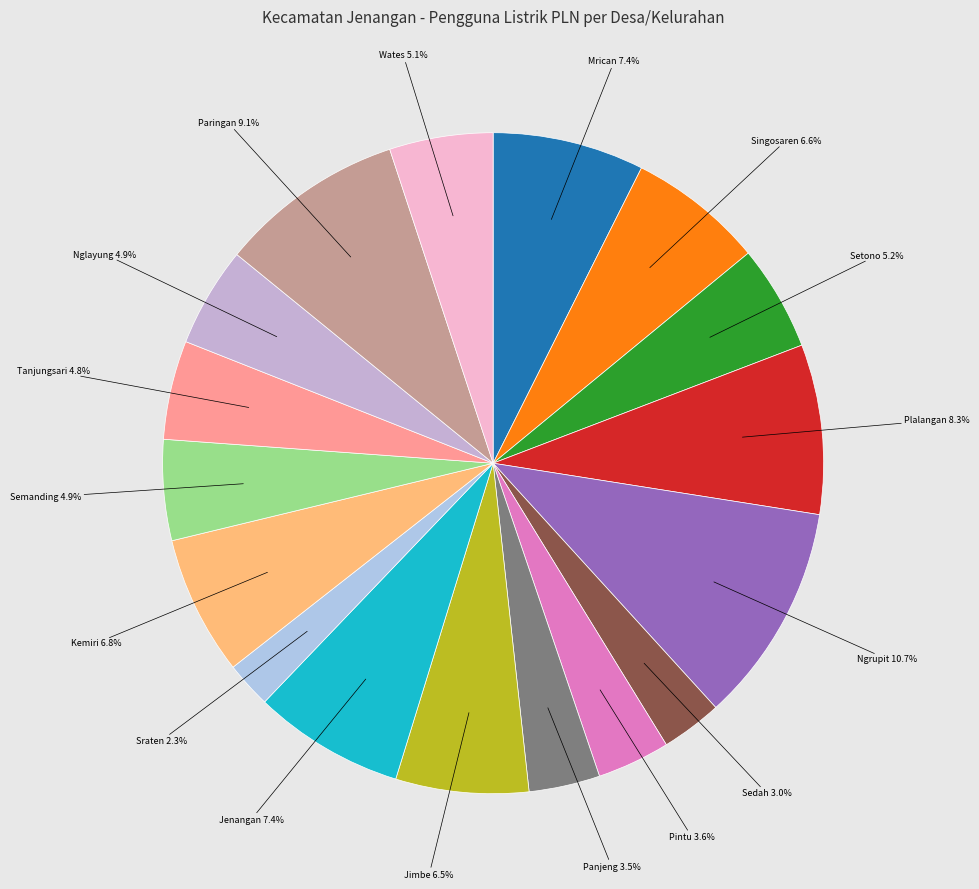

What is the smallest slice in the pie chart?

Sraten